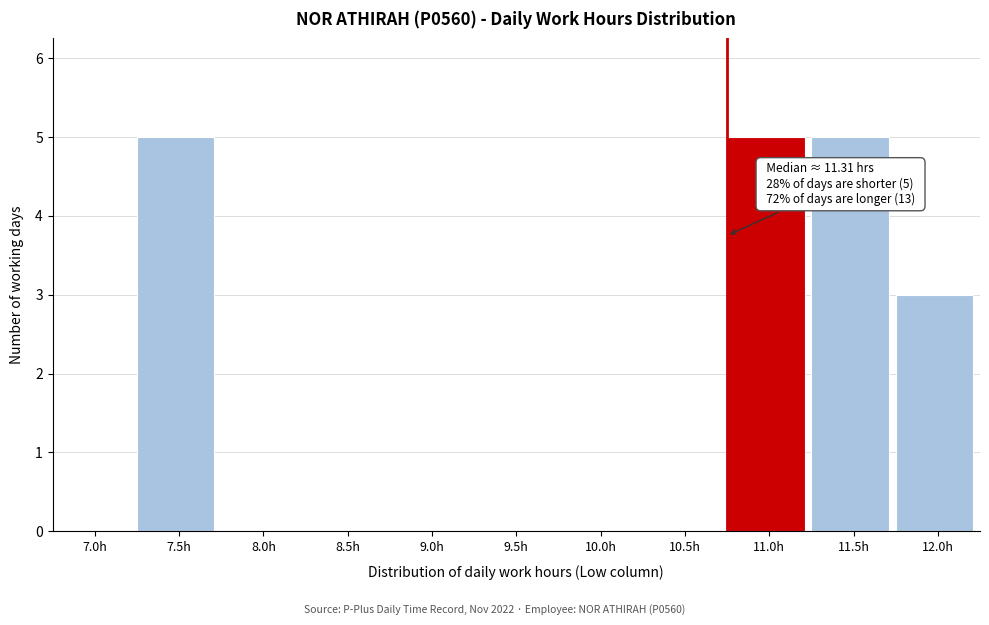

Reading right to left, list all the values displayed in this chart.

12.0h=3	11.5h=5	11.0h=5	10.5h=0	10.0h=0	9.5h=0	9.0h=0	8.5h=0	8.0h=0	7.5h=5	7.0h=0